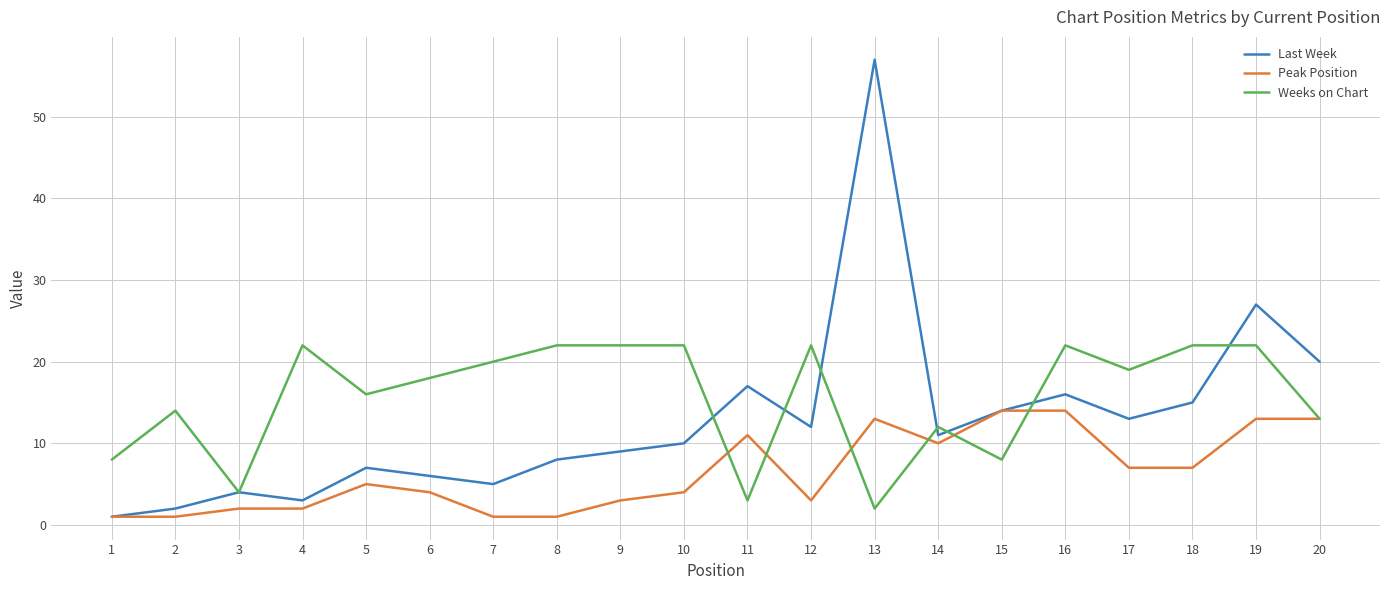

What is the sum of all Last Week values?

257